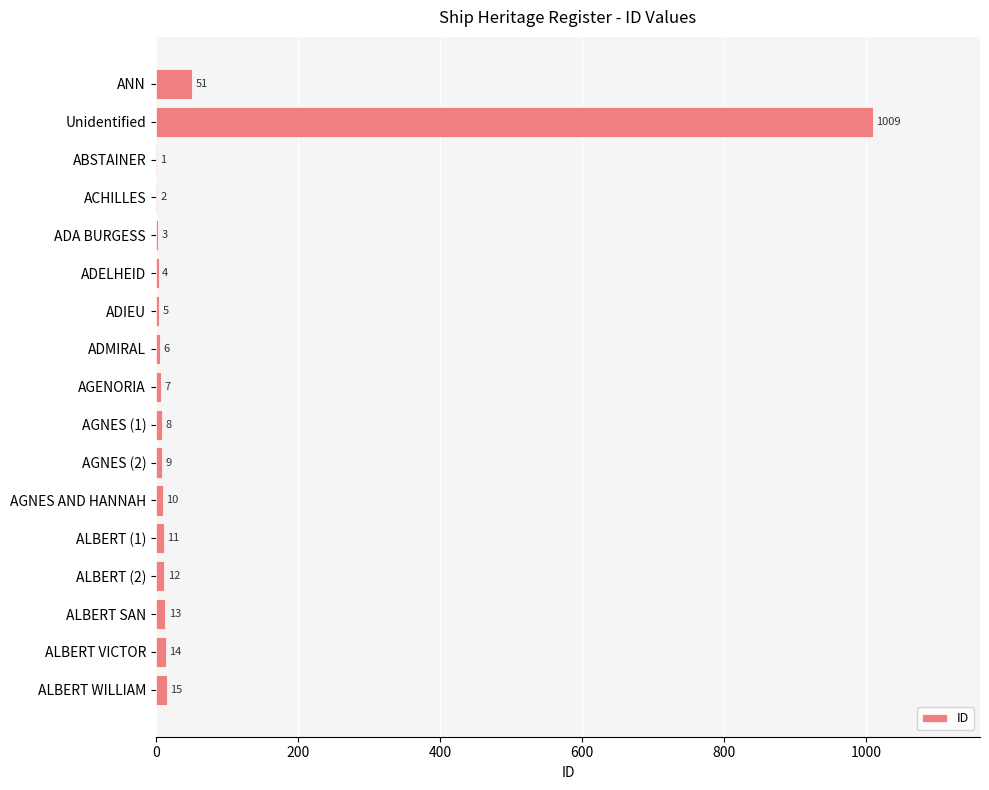

What is the change in value from ANN to ADELHEID?

-47